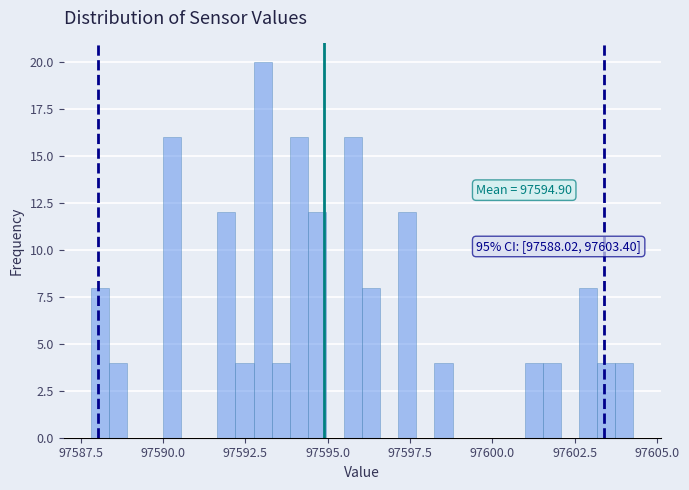

Read against the x-axis, roughly where is the centre of the tallest bar?

97593.0